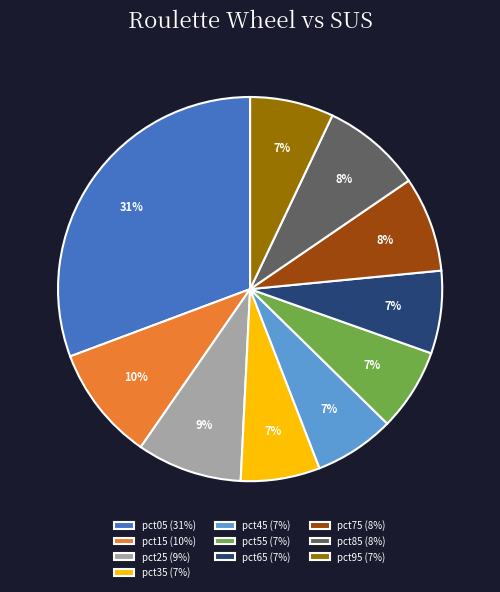

Does any single category account for the majority?

No